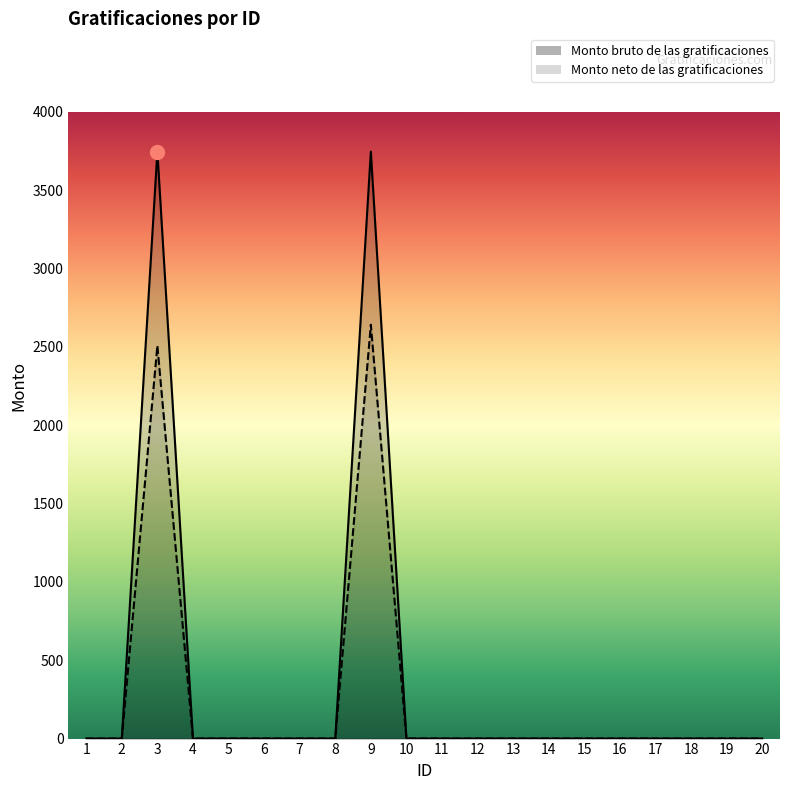

True or false: Monto neto de las gratificaciones and Monto bruto de las gratificaciones intersect in this chart.

False